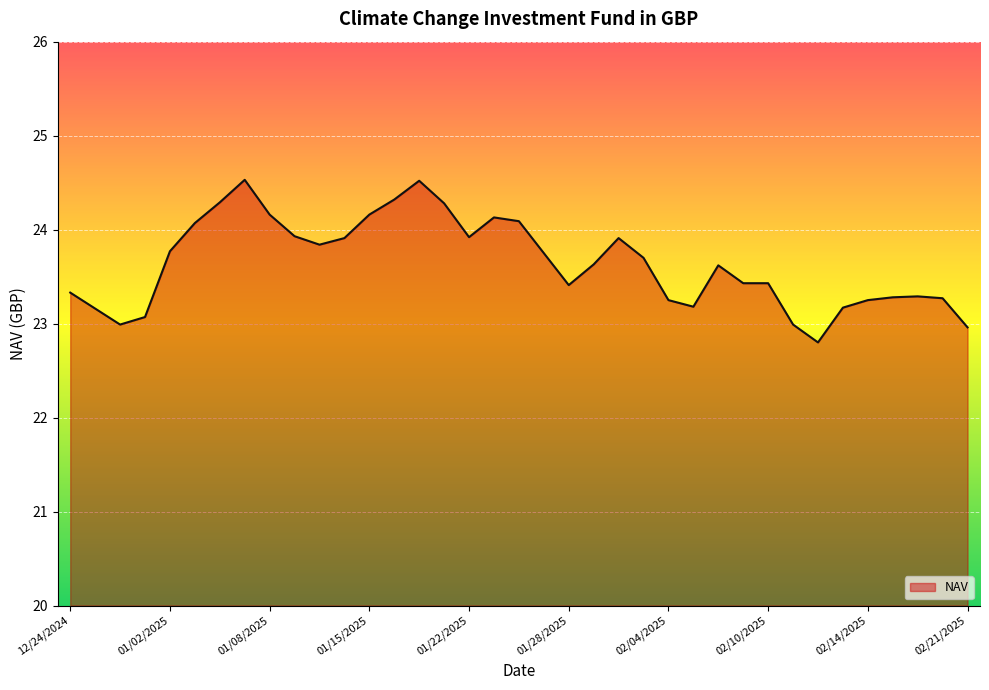

What is the difference between the maximum and minimum values?

1.7